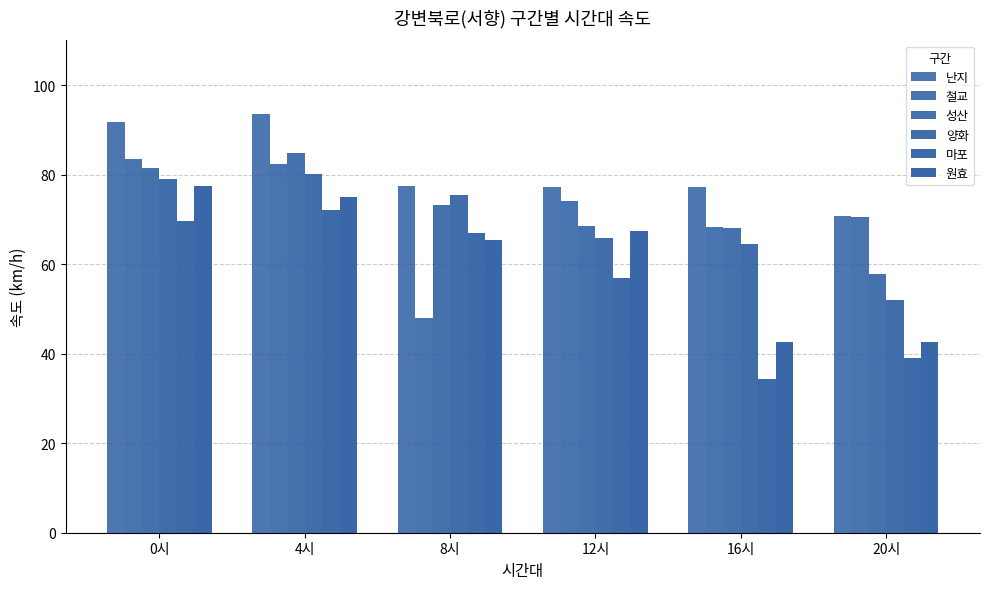

Where is 난지 nearest to the value 82?

8시